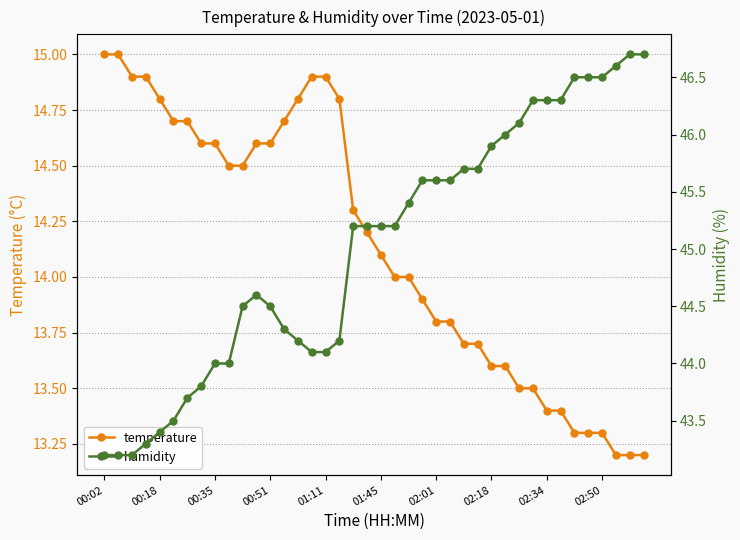

What are all the series names shown in the legend?

temperature, humidity